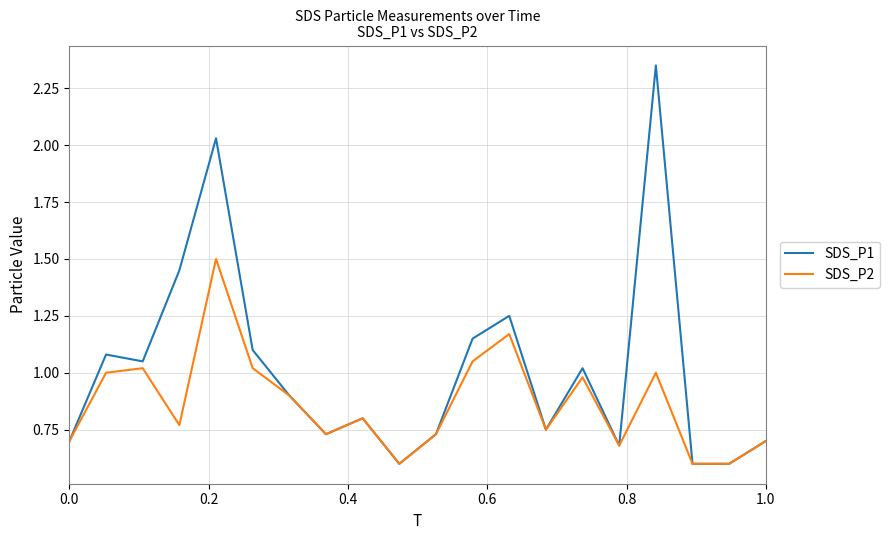

Which series has the largest range (max minus min)?

SDS_P1